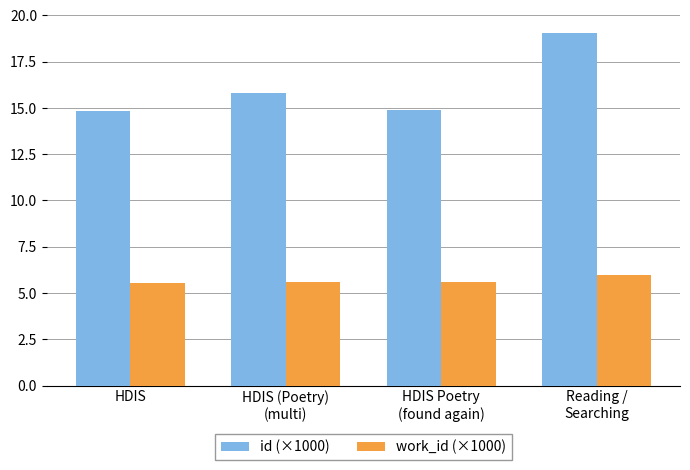

List the series in order of their peak value, highest first.

id (×1000), work_id (×1000)